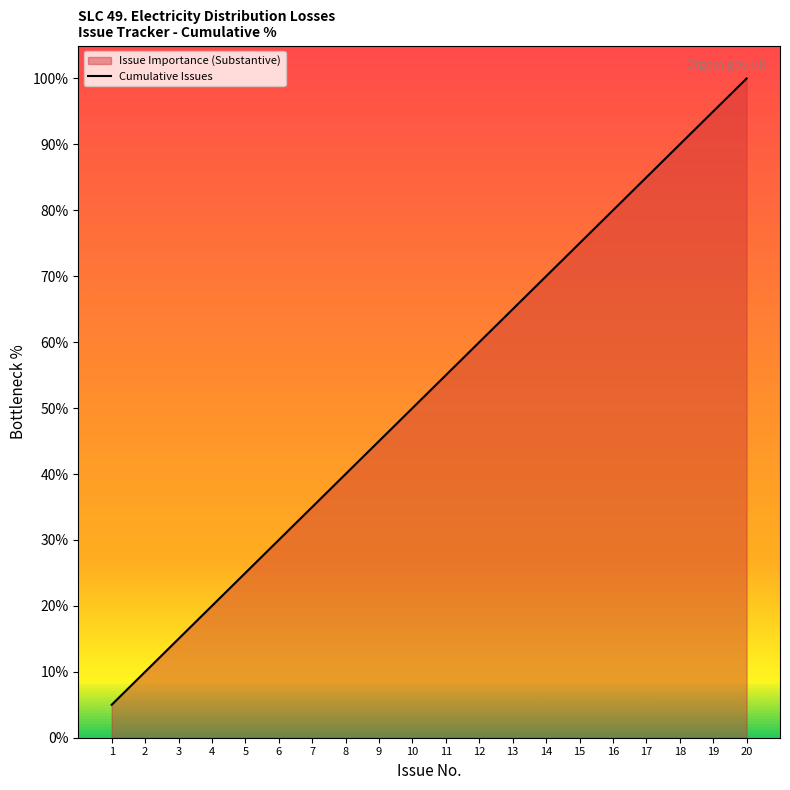

Reading right to left, what are all the values shown in this chart?

100.0	95.0	90.0	85.0	80.0	75.0	70.0	65.0	60.0	55.0	50.0	45.0	40.0	35.0	30.0	25.0	20.0	15.0	10.0	5.0